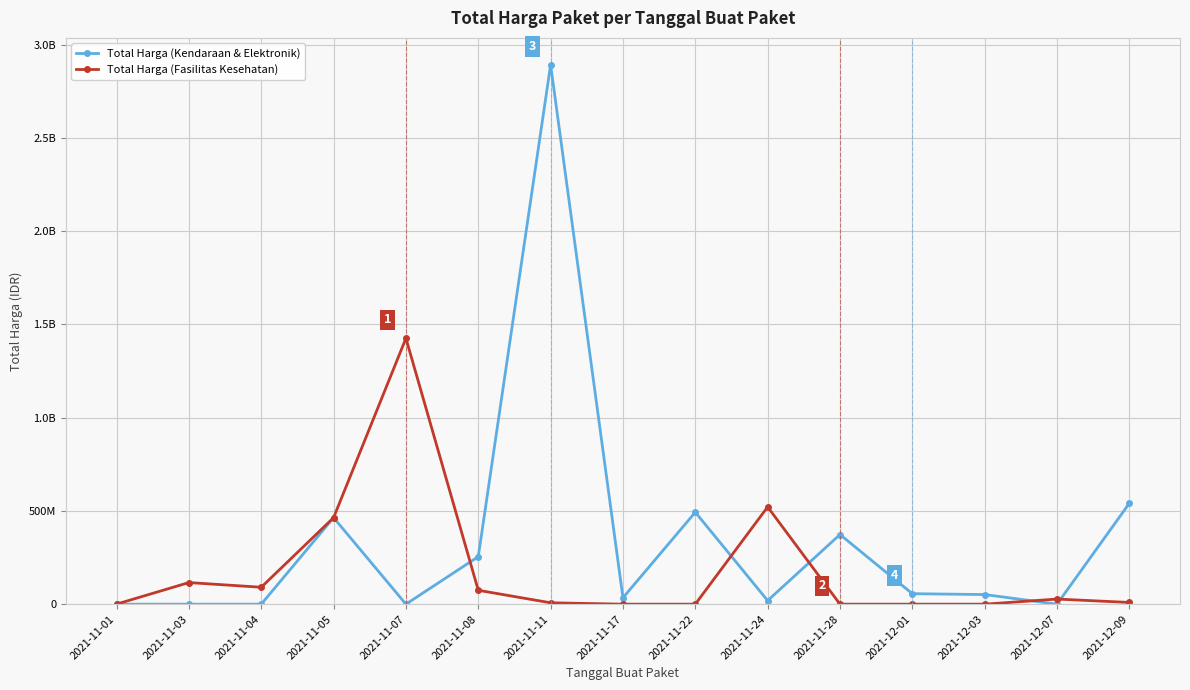

What are all the series names shown in the legend?

Total Harga (Kendaraan & Elektronik), Total Harga (Fasilitas Kesehatan)